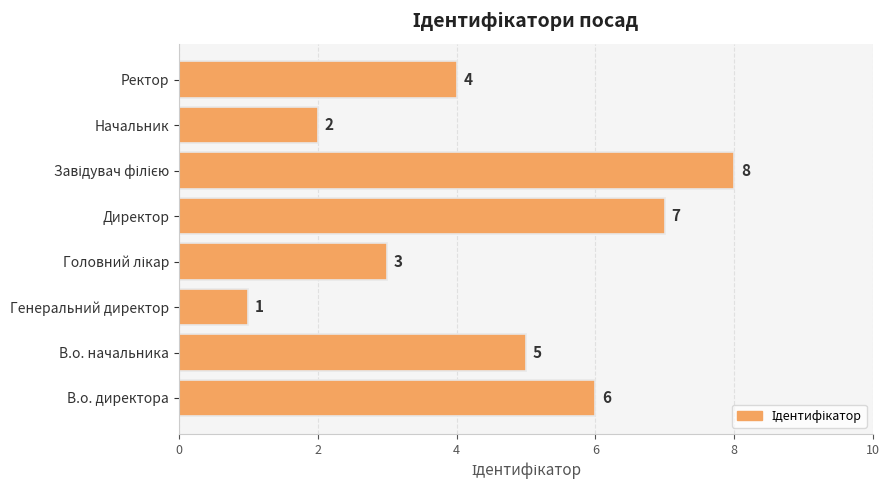

How many values are between 3 and 7?

5